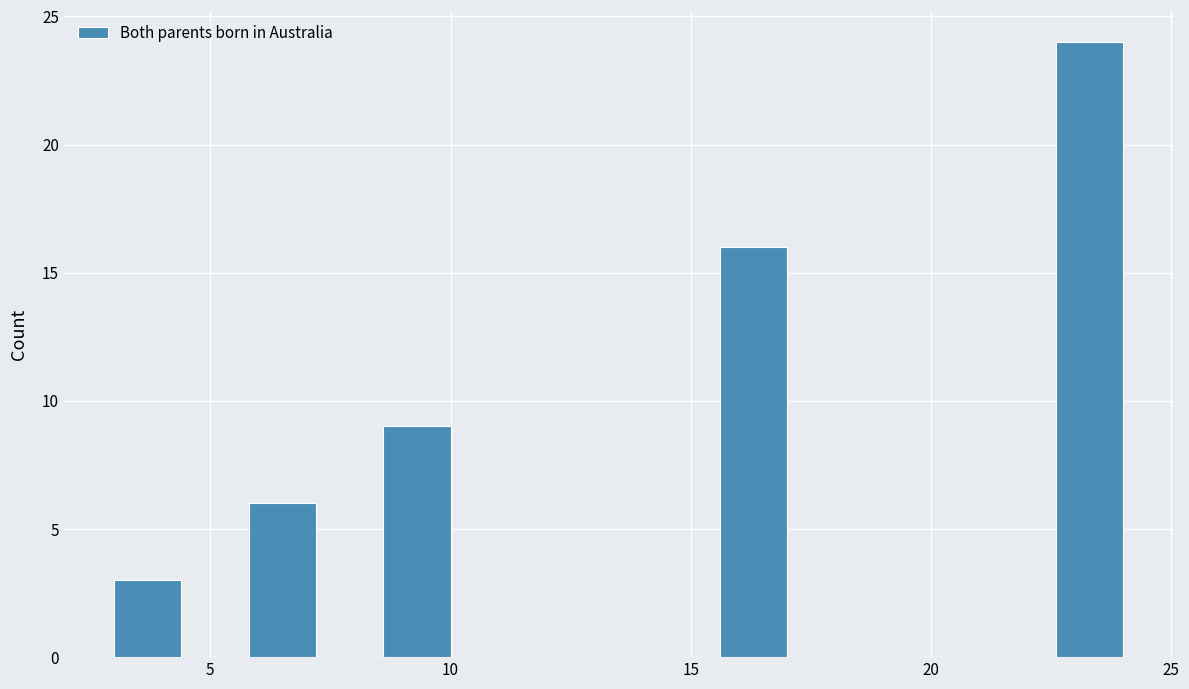

Read against the x-axis, roughly where is the centre of the tallest bar?

23.5